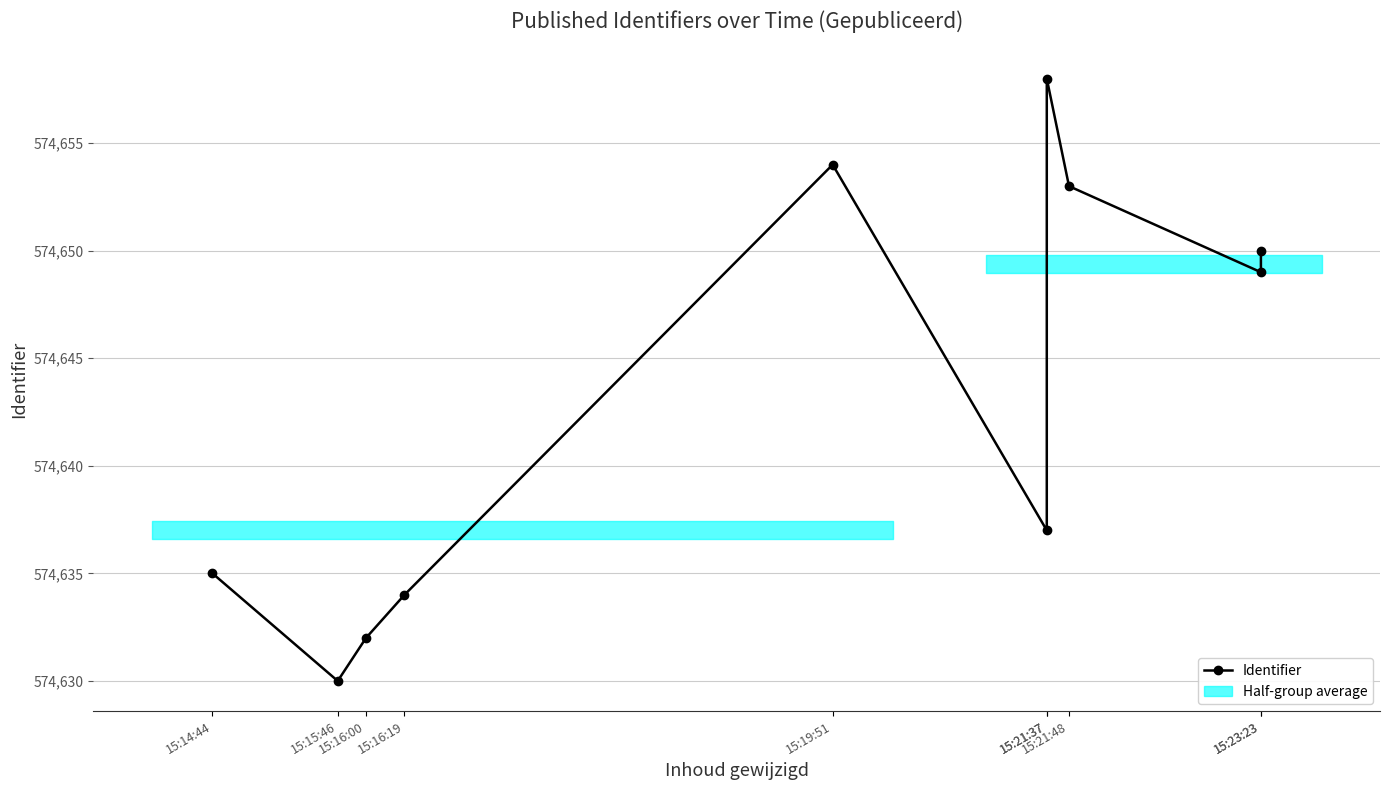

Rank the categories by value from highest to lowest.

15:21:37, 15:19:51, 15:21:48, 15:23:23, 15:23:23, 15:21:37, 15:14:44, 15:16:19, 15:16:00, 15:15:46